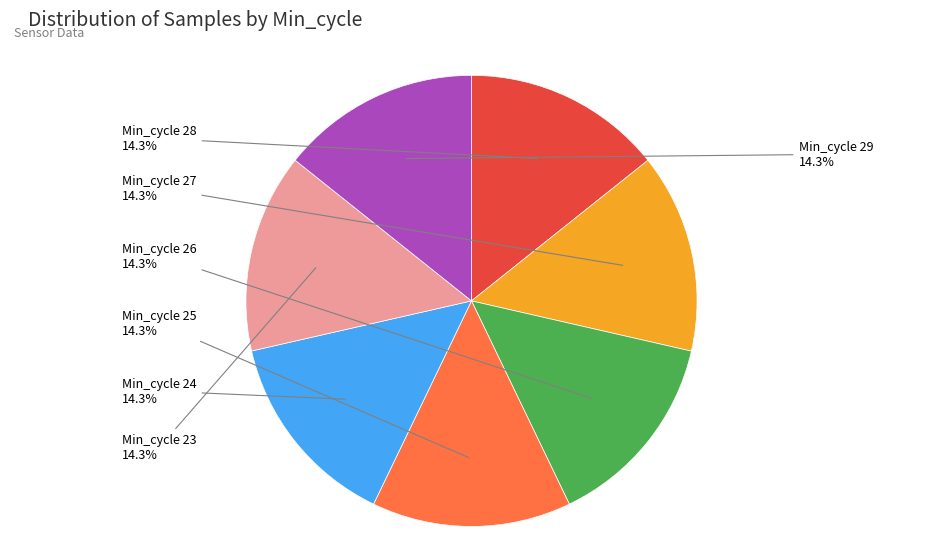

Does any single category account for the majority?

No